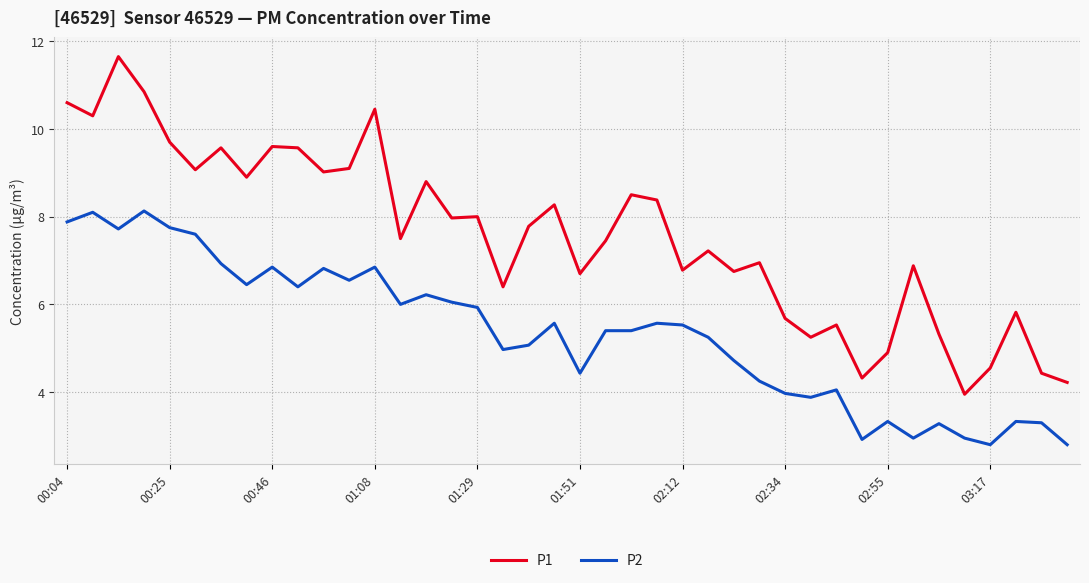

What is the difference between the maximum and minimum values in the P1 series?

7.7